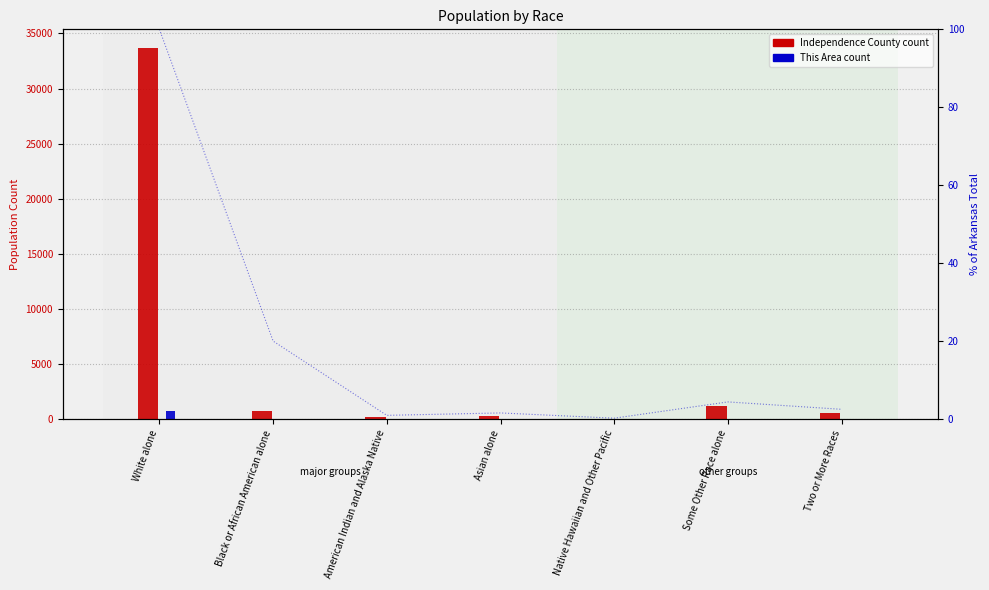

How many bars are there in total?

14